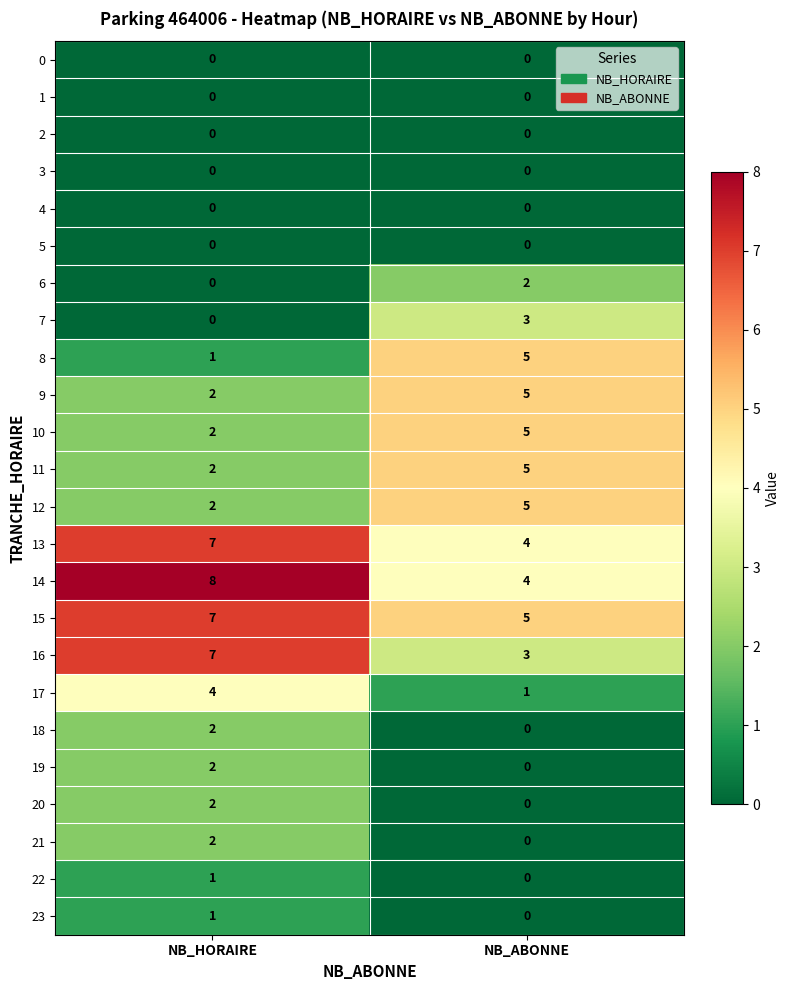

Which label corresponds to the largest value in the chart?

NB_HORAIRE